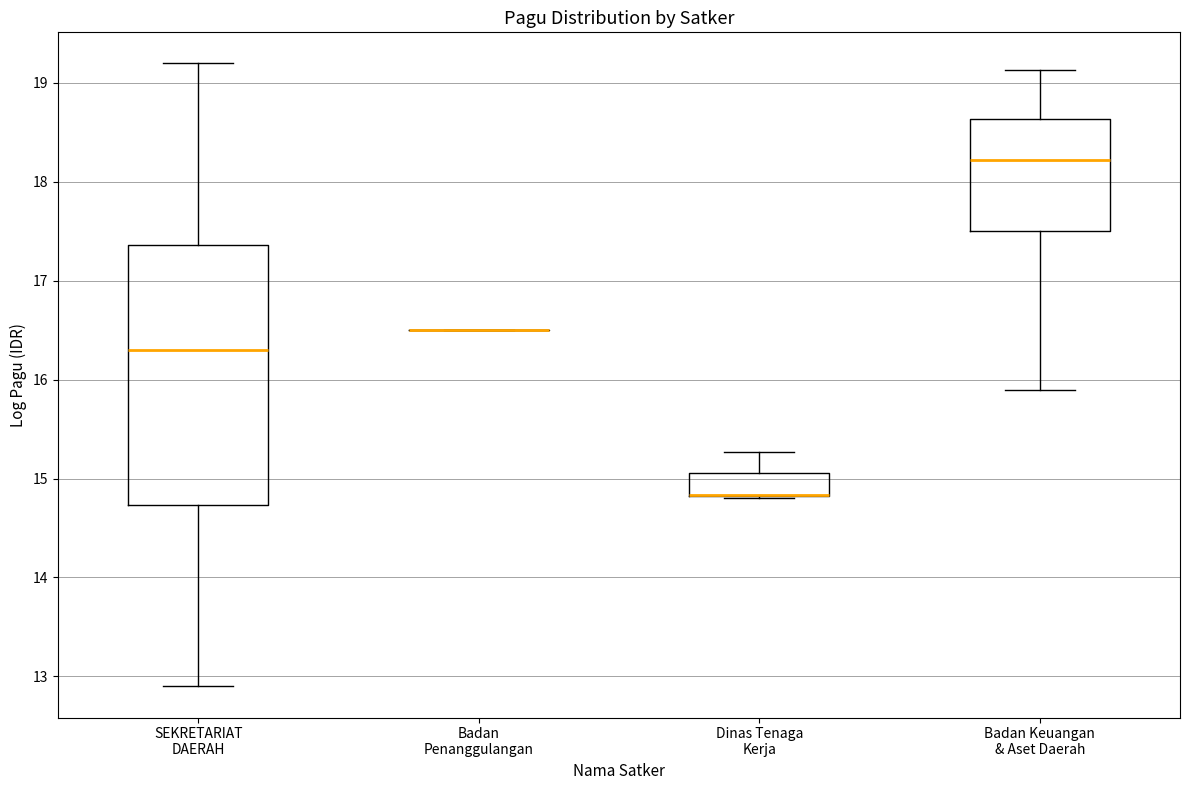

Where is the lower edge of the box for SEKRETARIAT DAERAH on the y-axis? The values are not printed on the chart, so give them approximately, as read against the axis.

14.7